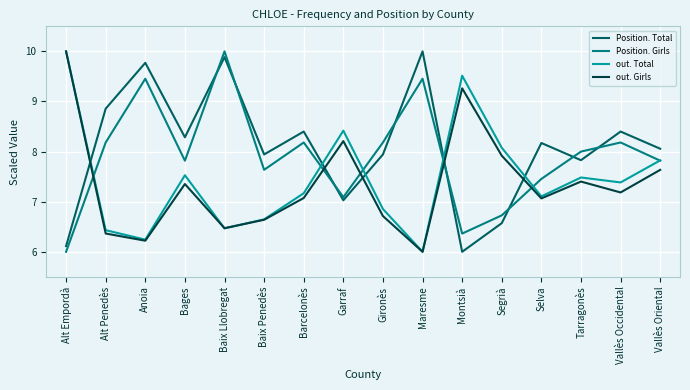

What is the difference between the second highest and second lowest values in the out. Total series?

3.3